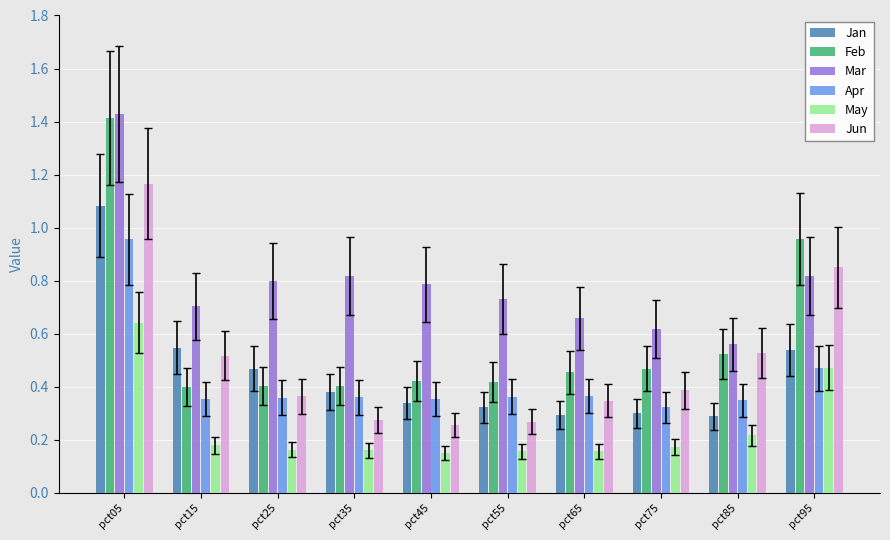

What are all the series names shown in the legend?

Jan, Feb, Mar, Apr, May, Jun